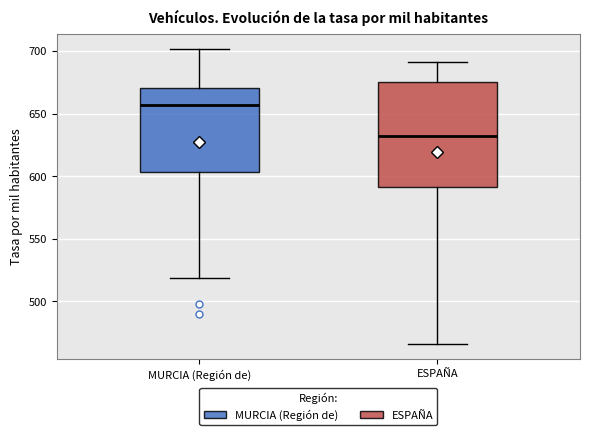

Where is the lower edge of the box for ESPAÑA on the y-axis? The values are not printed on the chart, so give them approximately, as read against the axis.

590